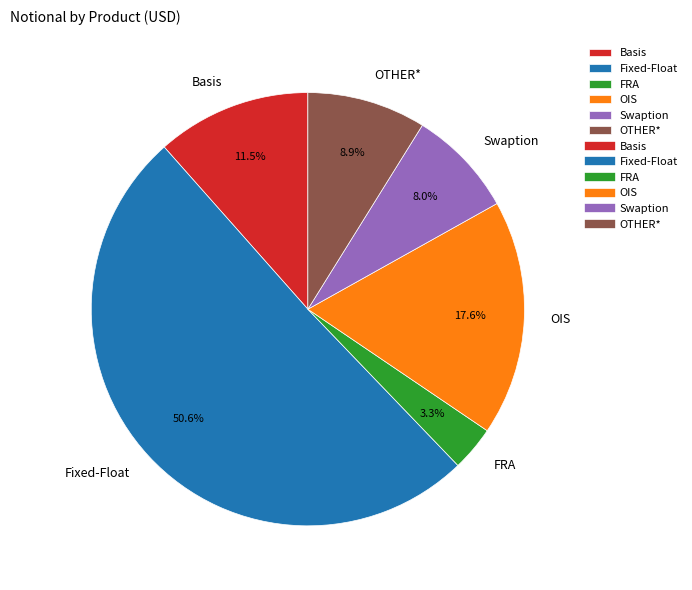

How many segments does this pie chart have?

6